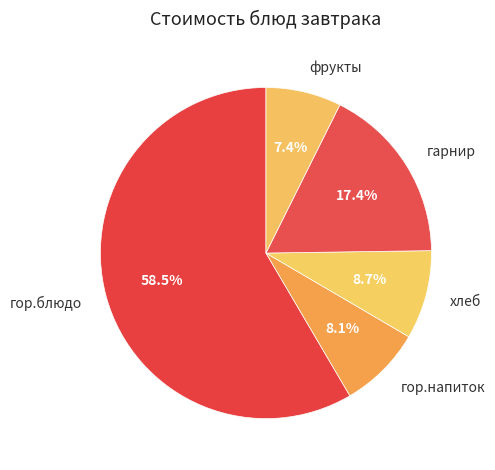

To the nearest percent, what is the average slice percentage?

20%